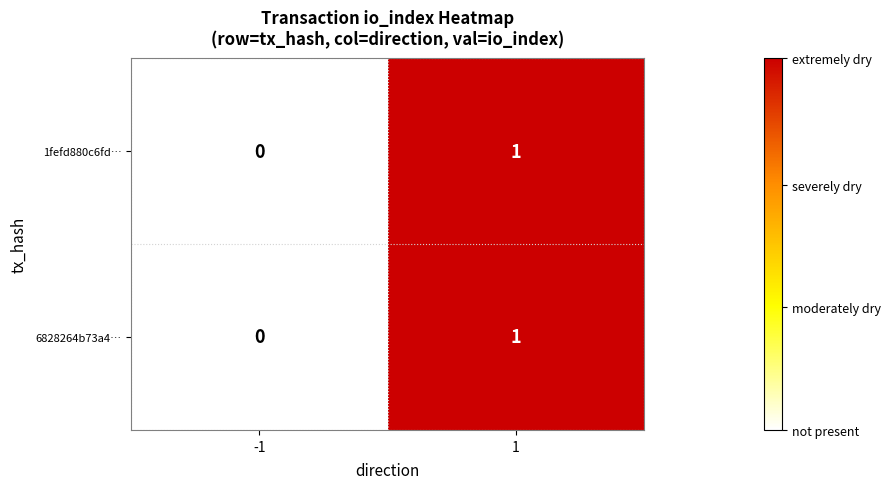

Reading left to right, list all the values displayed in this chart.

1fefd880c6fd…: 0	1
6828264b73a4…: 0	1